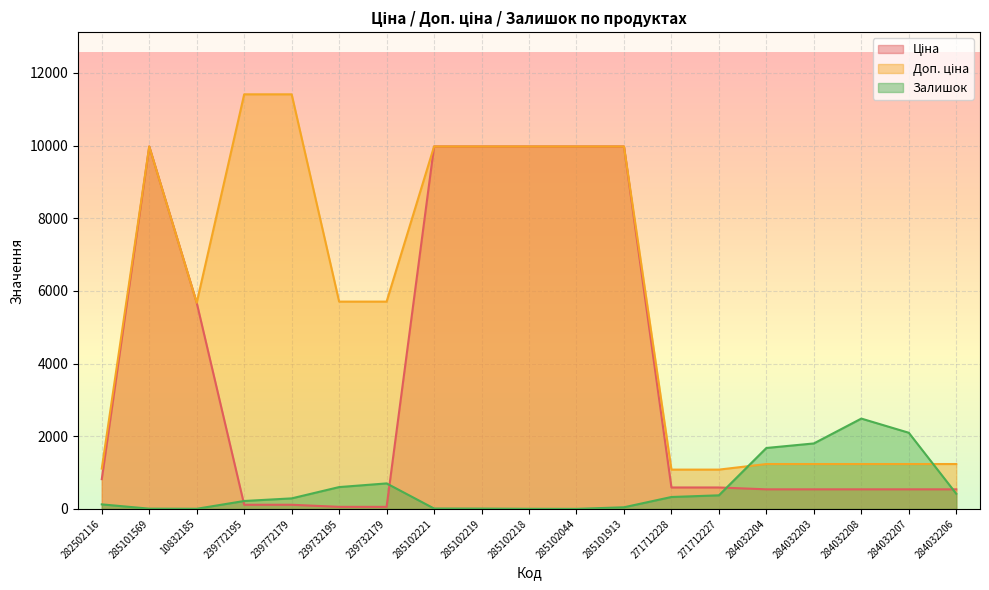

Rank the series by their average value, from lowest to highest.

Залишок, Ціна, Доп. ціна